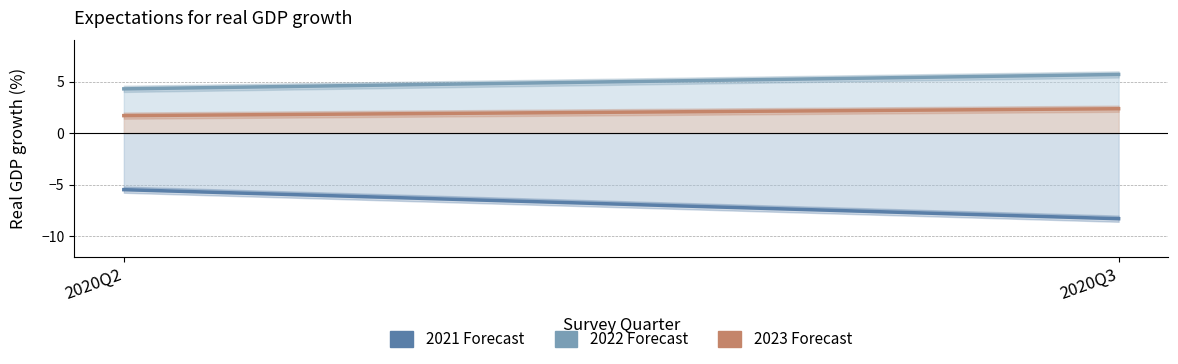

What is the difference between the maximum and minimum values in the 2023 series?

0.7